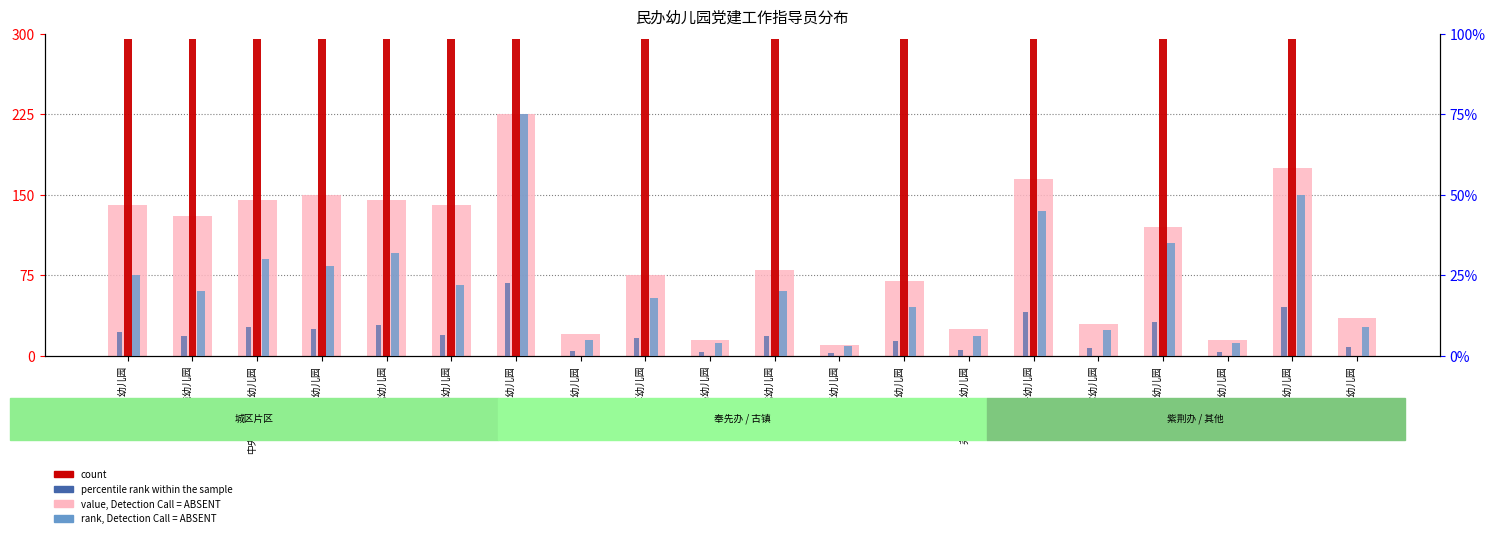

Is the value of percentile rank within the sample at 中央公馆红育幼儿园 greater than the value of rank, Detection Call = ABSENT at 青青草幼儿园?

No